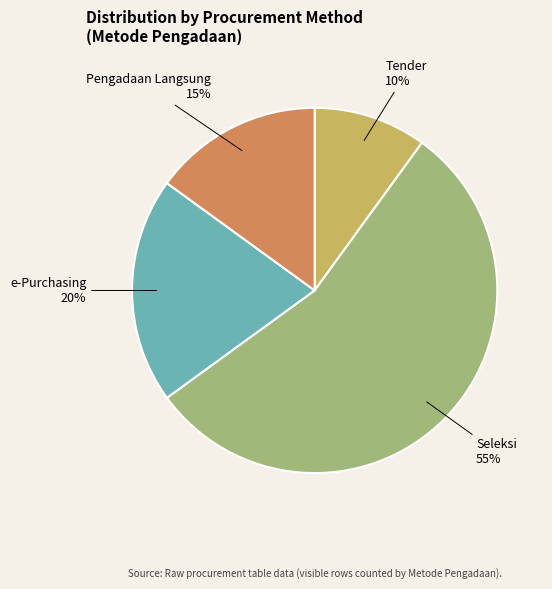

To the nearest percent, what is the average slice percentage?

25%